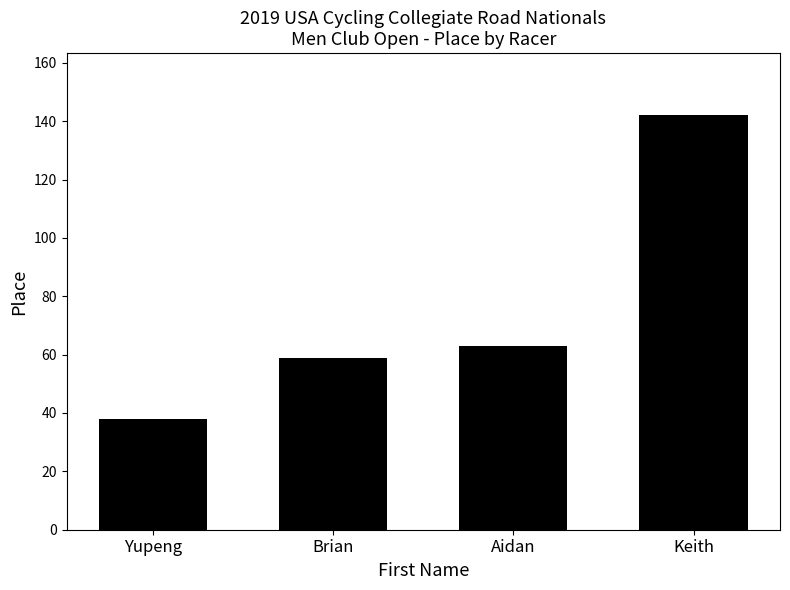

Reading left to right, what are all the values shown in this chart?

38	59	63	142